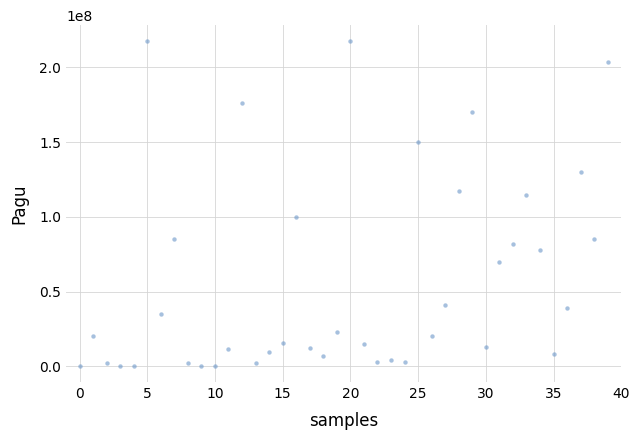

What Y value in the scatter plot is closest to 108830000?

114296000